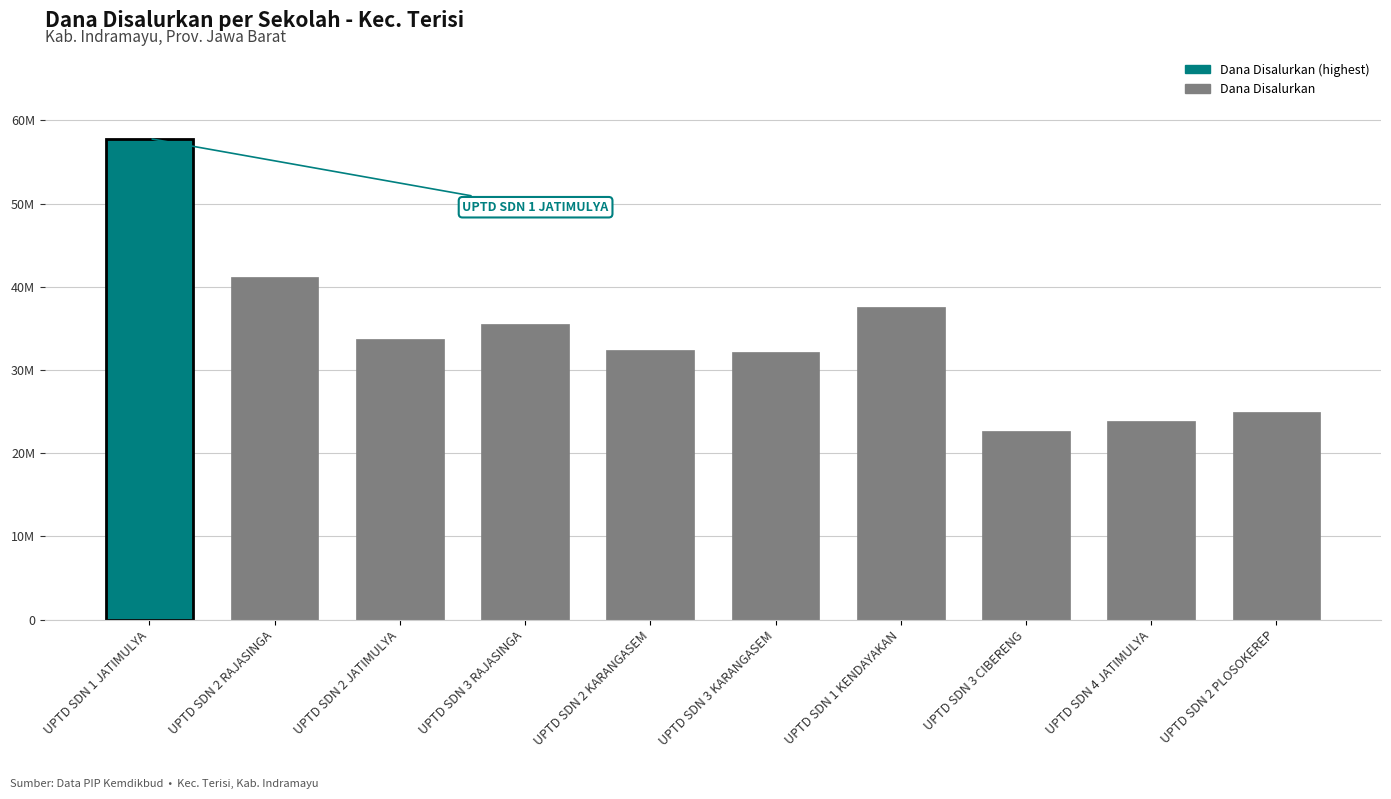

What is the change in value from UPTD SDN 2 RAJASINGA to UPTD SDN 4 JATIMULYA?

-17325000